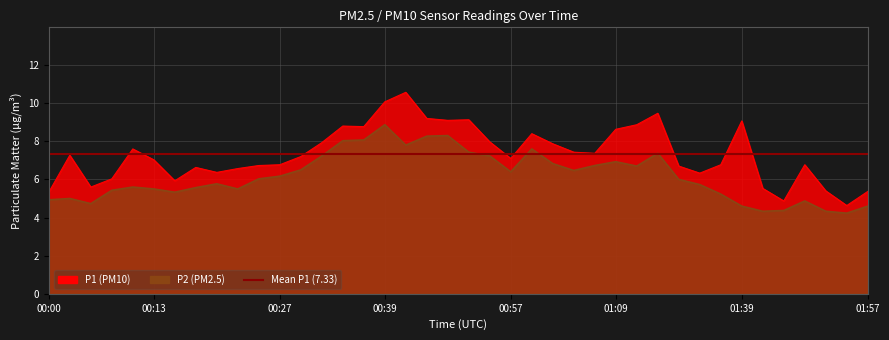

The value of P2 at 00:10 is 5.6. True or false?

True